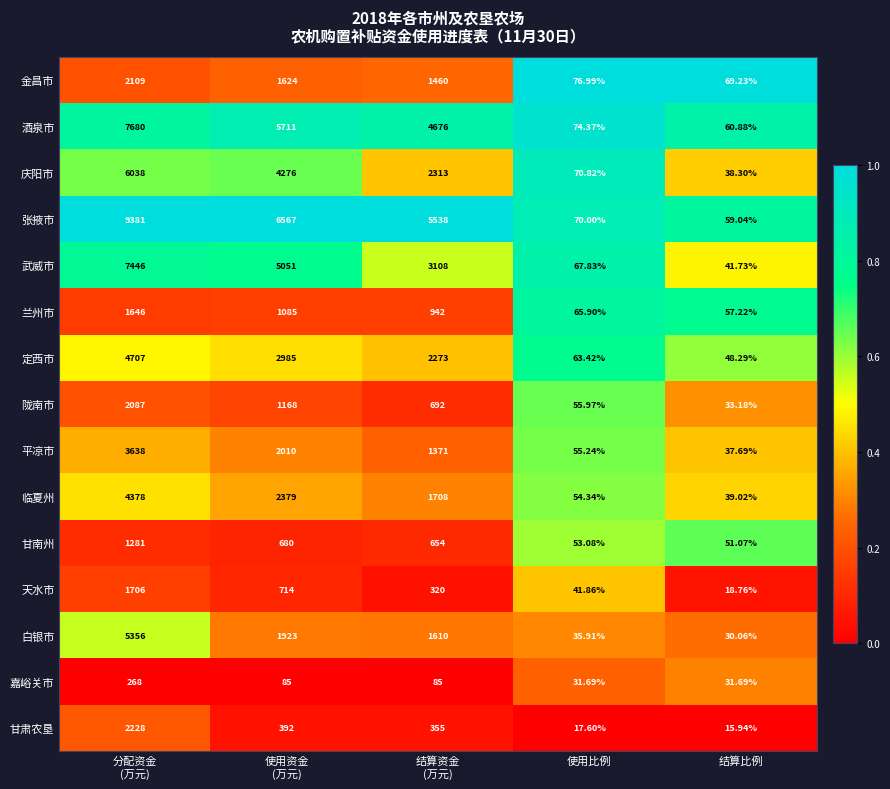

Between 分配资金
(万元) and 使用资金
(万元), which series saw the biggest shift?

白银市